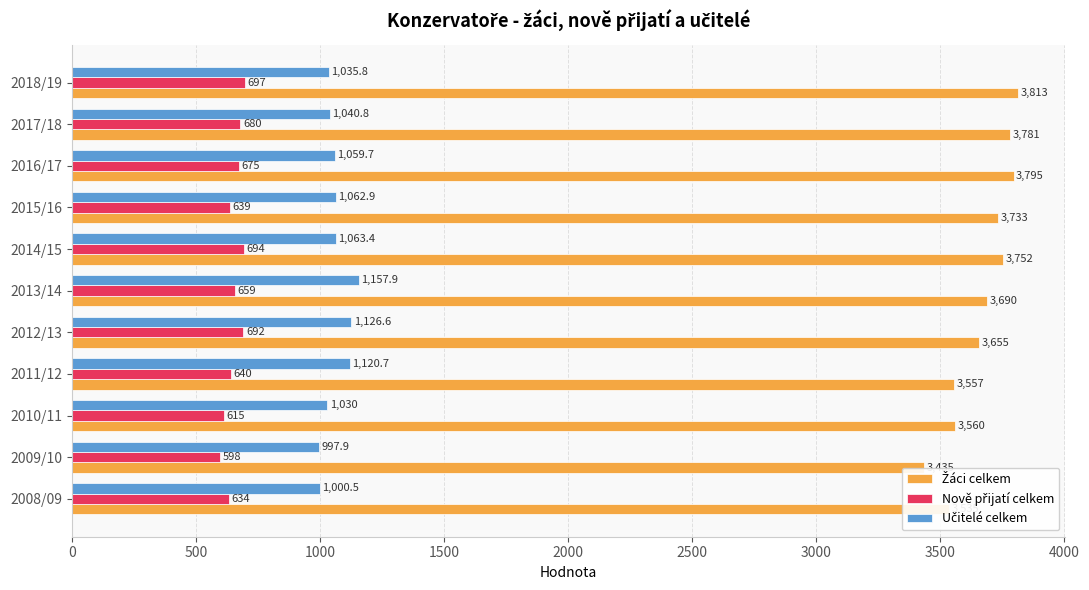

At which category does the chart reach its peak across all series?

2018/19